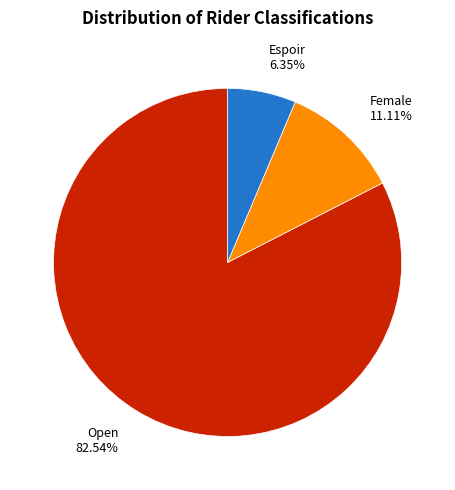

What is the majority slice?

Open 82.54%